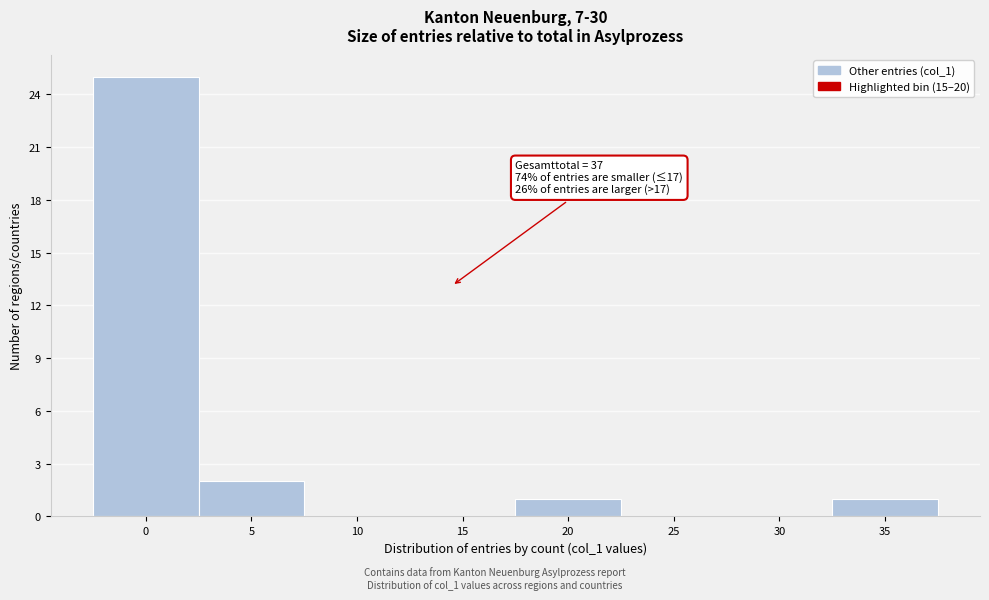

Reading left to right, list all the values displayed in this chart.

0=25	5=2	10=0	15=0	20=1	25=0	30=0	35=1